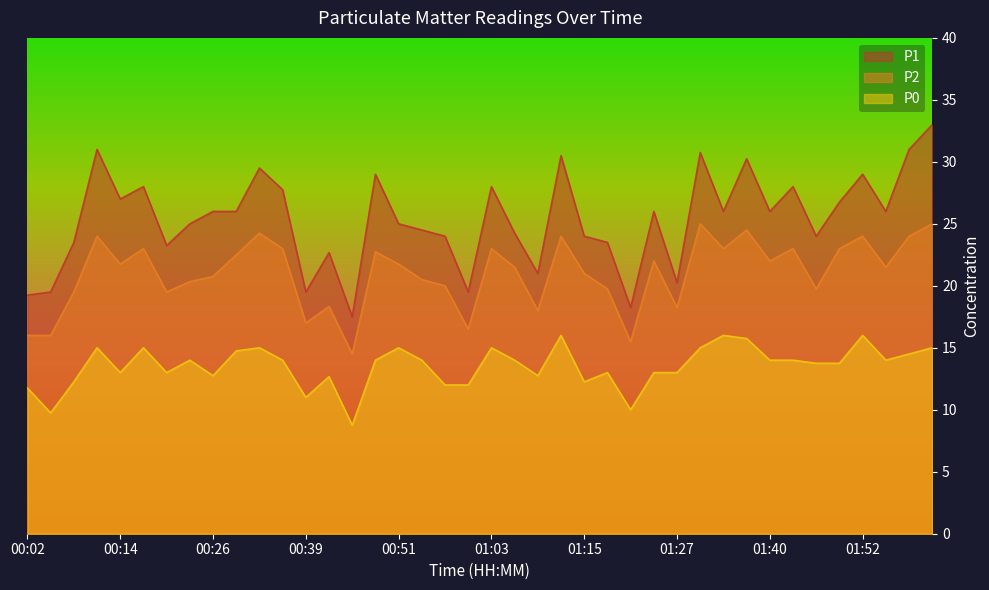

List the series in order of their overall mean, highest first.

P1, P2, P0